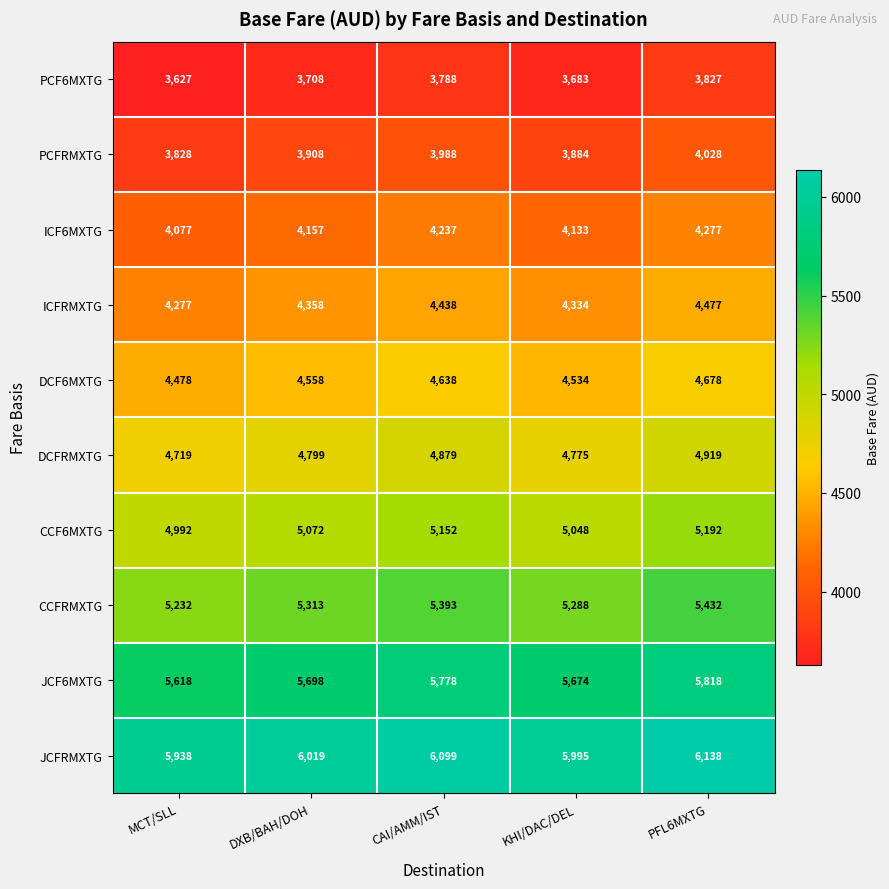

At which category is the sum across all series the highest?

PFL6MXTG